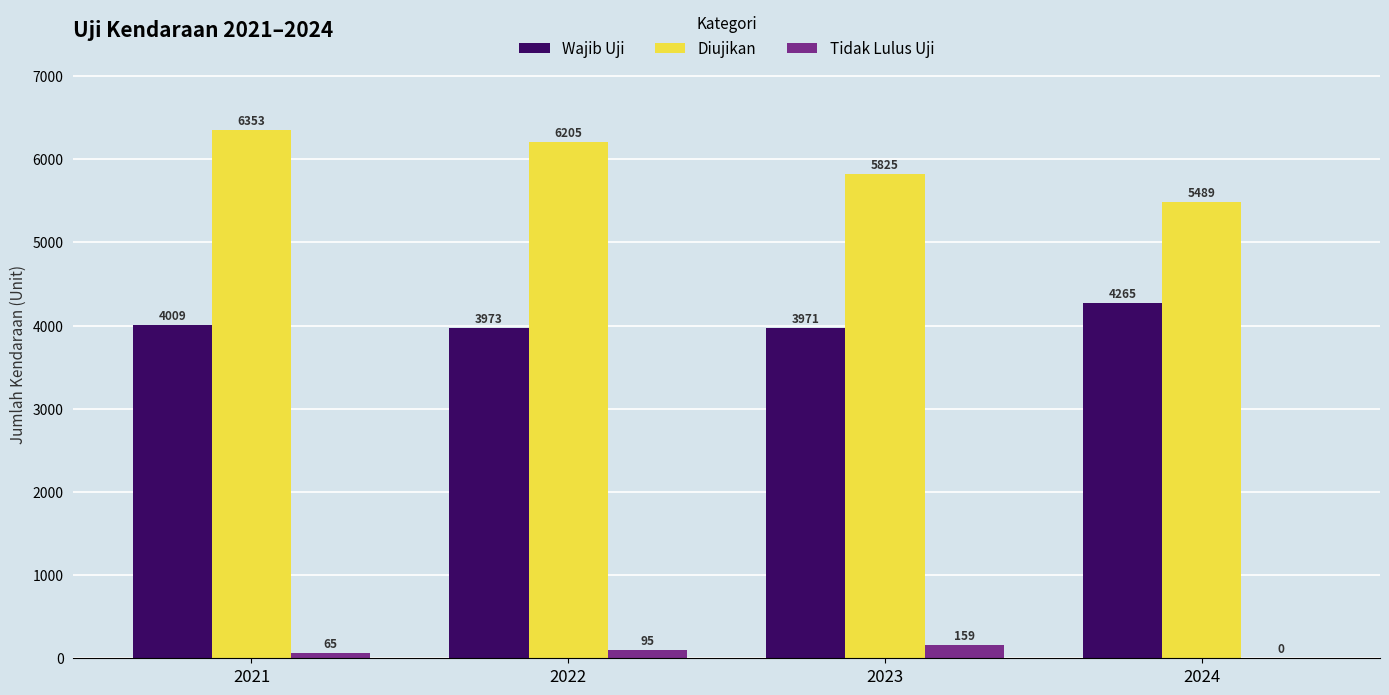

Which category has the highest value across all series?

2021